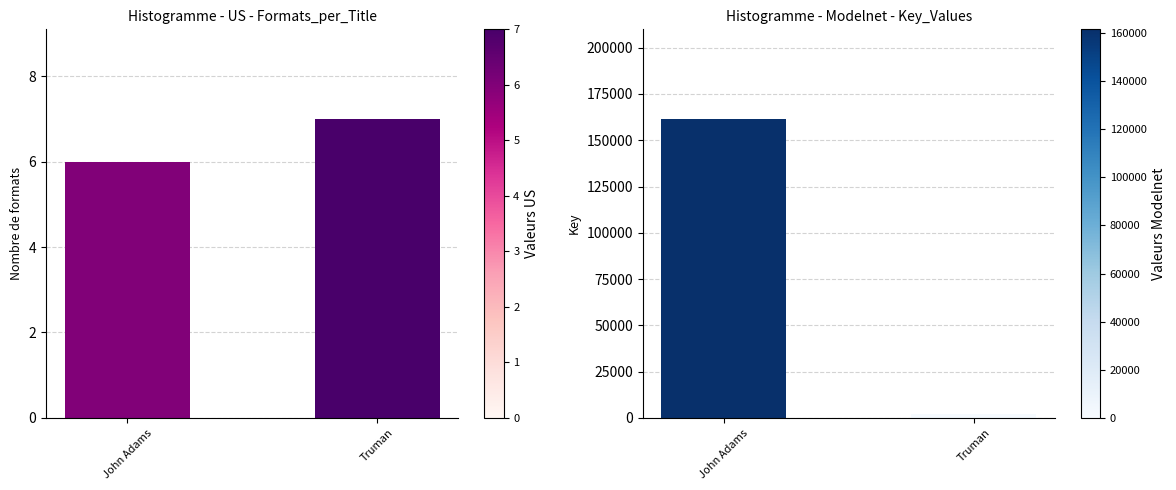

The value at Truman is 12. True or false?

False